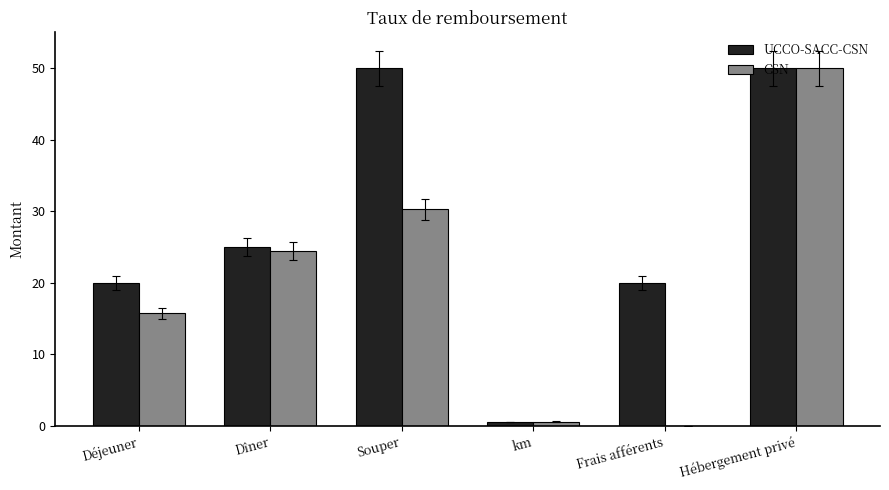

Which series has the largest total across all categories?

UCCO-SACC-CSN